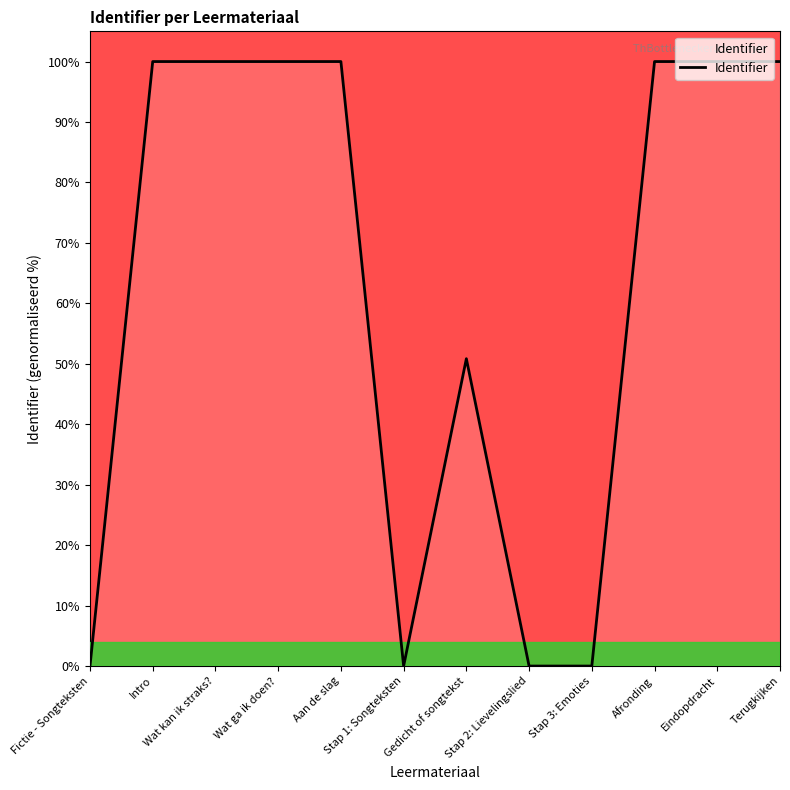

What value does the data have at Aan de slag?

100.0